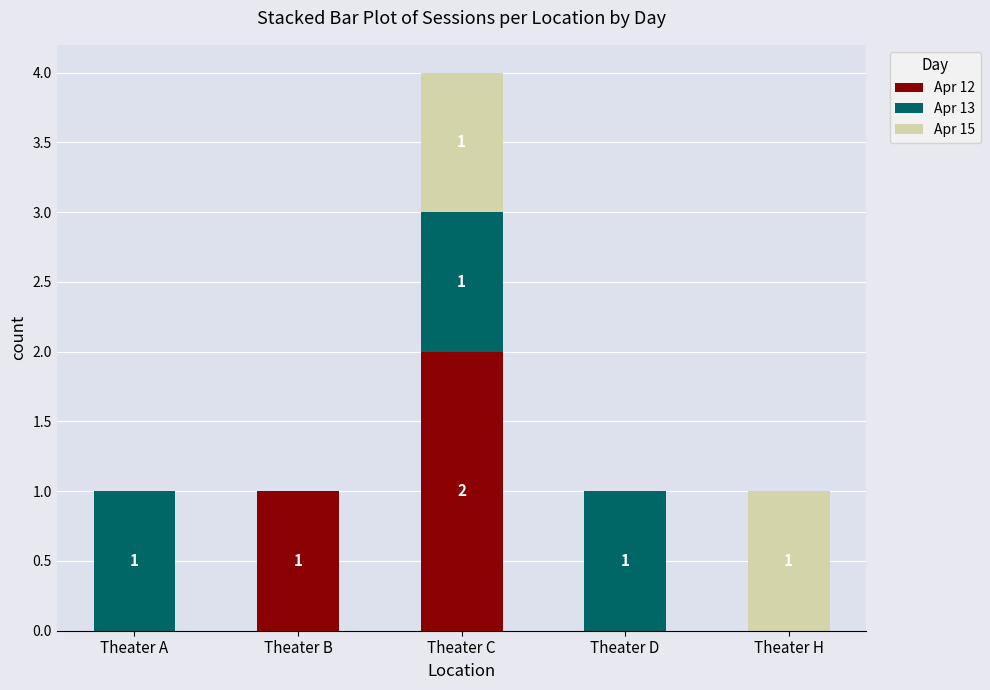

At which category is the sum across all series the highest?

Theater C